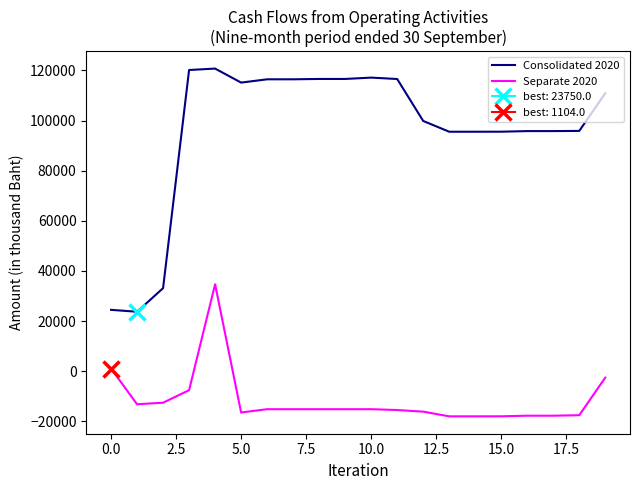

Is this an area chart (filled region under the line)?

No